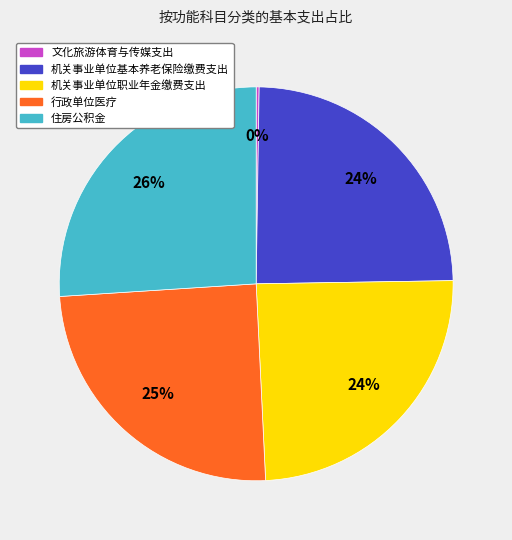

To the nearest percent, what is the average slice percentage?

20%